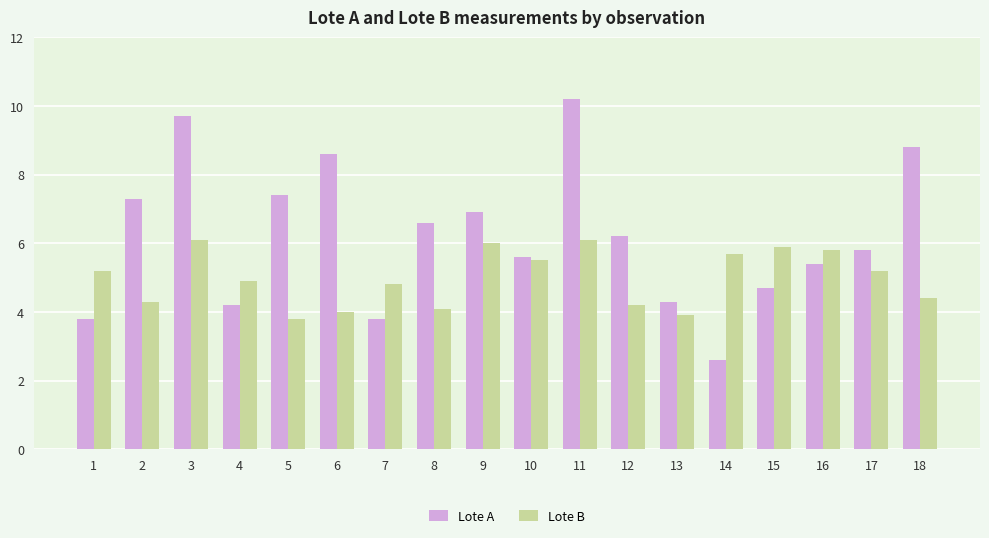

Rank the series by their maximum value, from lowest to highest.

Lote B, Lote A